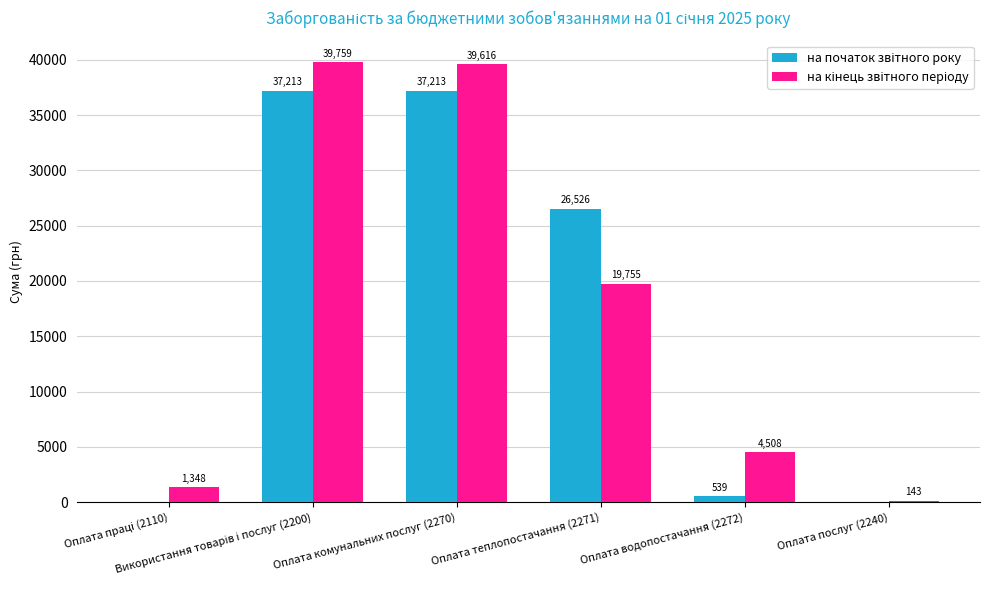

How many data points does each series have?

6